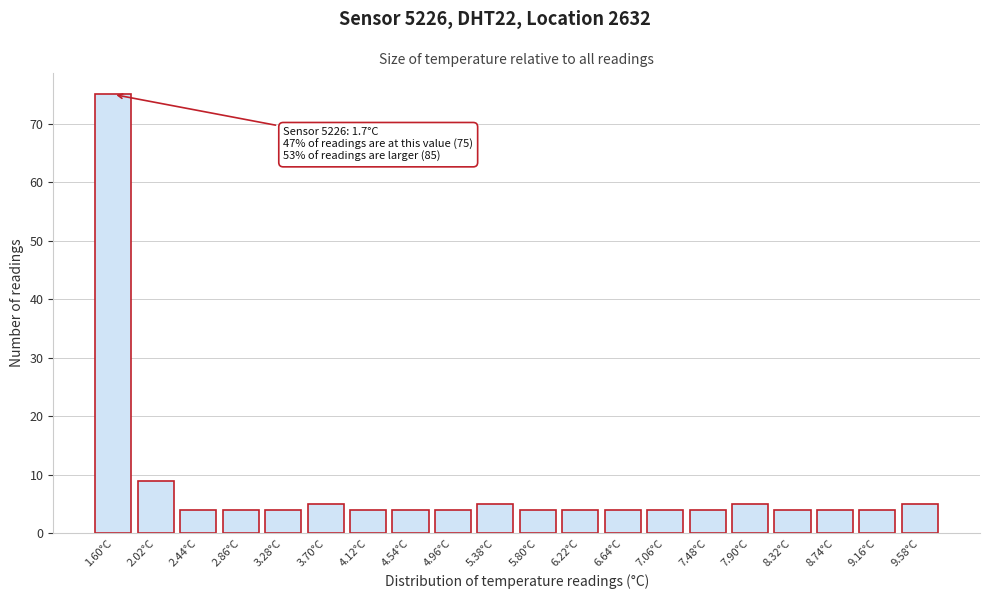

Reading left to right, extract all data points from this chart.

1.60°C=75	2.02°C=9	2.44°C=4	2.86°C=4	3.28°C=4	3.70°C=5	4.12°C=4	4.54°C=4	4.96°C=4	5.38°C=5	5.80°C=4	6.22°C=4	6.64°C=4	7.06°C=4	7.48°C=4	7.90°C=5	8.32°C=4	8.74°C=4	9.16°C=4	9.58°C=5